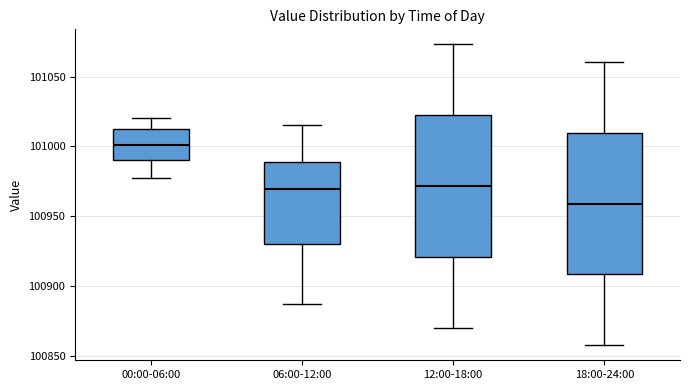

Reading left to right, read every box against the y-axis: the position of its median line, the range the box covers, and the ends of its whiskers. The values are not printed on the chart, so give them approximately, as read against the axis.

00:00-06:00: median 101000, box 100990 to 101015, whiskers 100980 to 101020
06:00-12:00: median 100970, box 100930 to 100990, whiskers 100890 to 101015
12:00-18:00: median 100970, box 100920 to 101020, whiskers 100870 to 101075
18:00-24:00: median 100960, box 100910 to 101010, whiskers 100860 to 101060